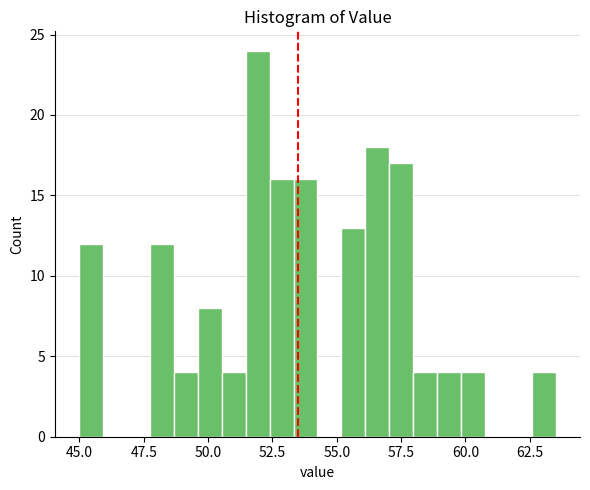

Around what value on the x-axis is the tallest bar? Give the approximate position of its centre, as read against the axis.

52.0